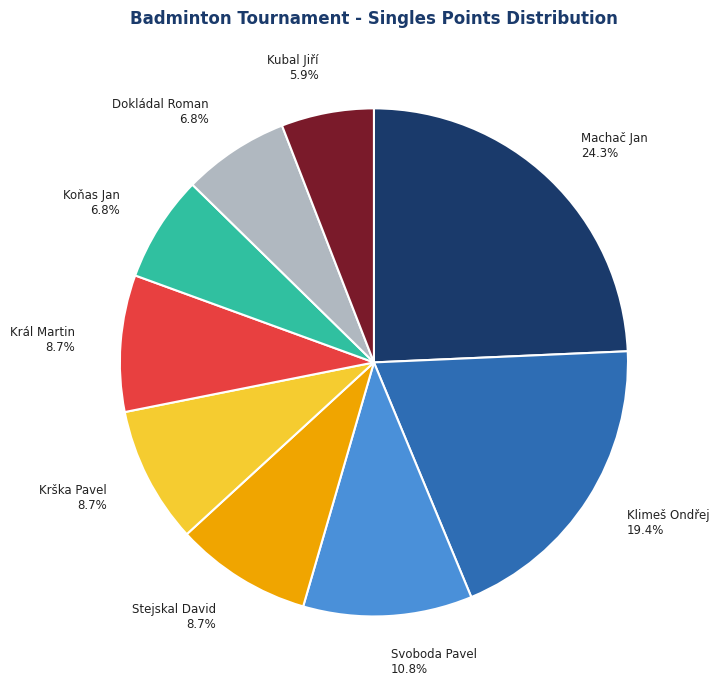

Between Svoboda Pavel and Stejskal David, which is larger?

Svoboda Pavel